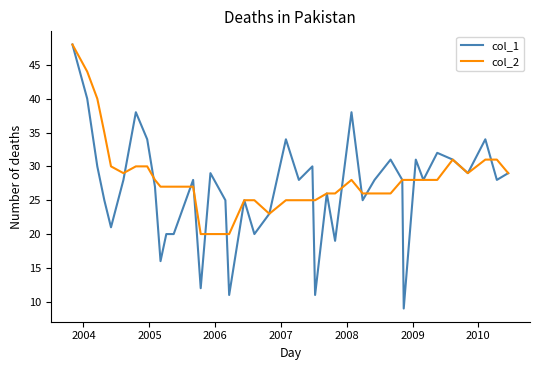

Which series has the largest range (max minus min)?

col_1